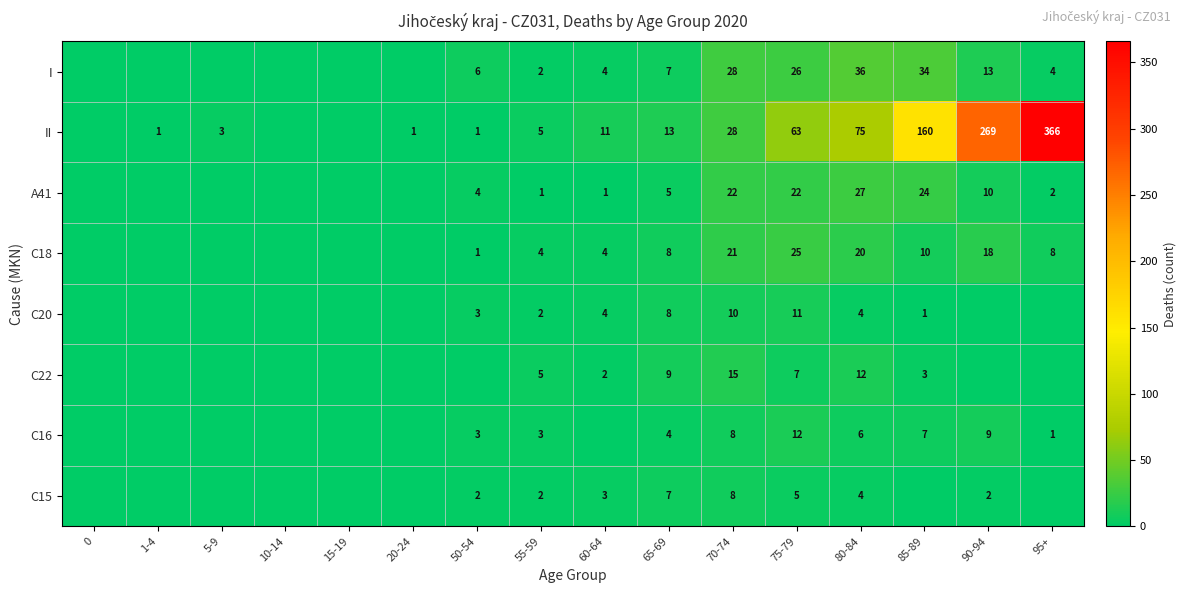

Rank the series at 75-79 from lowest to highest value.

C15, C22, C20, C16, A41, C18, I, II